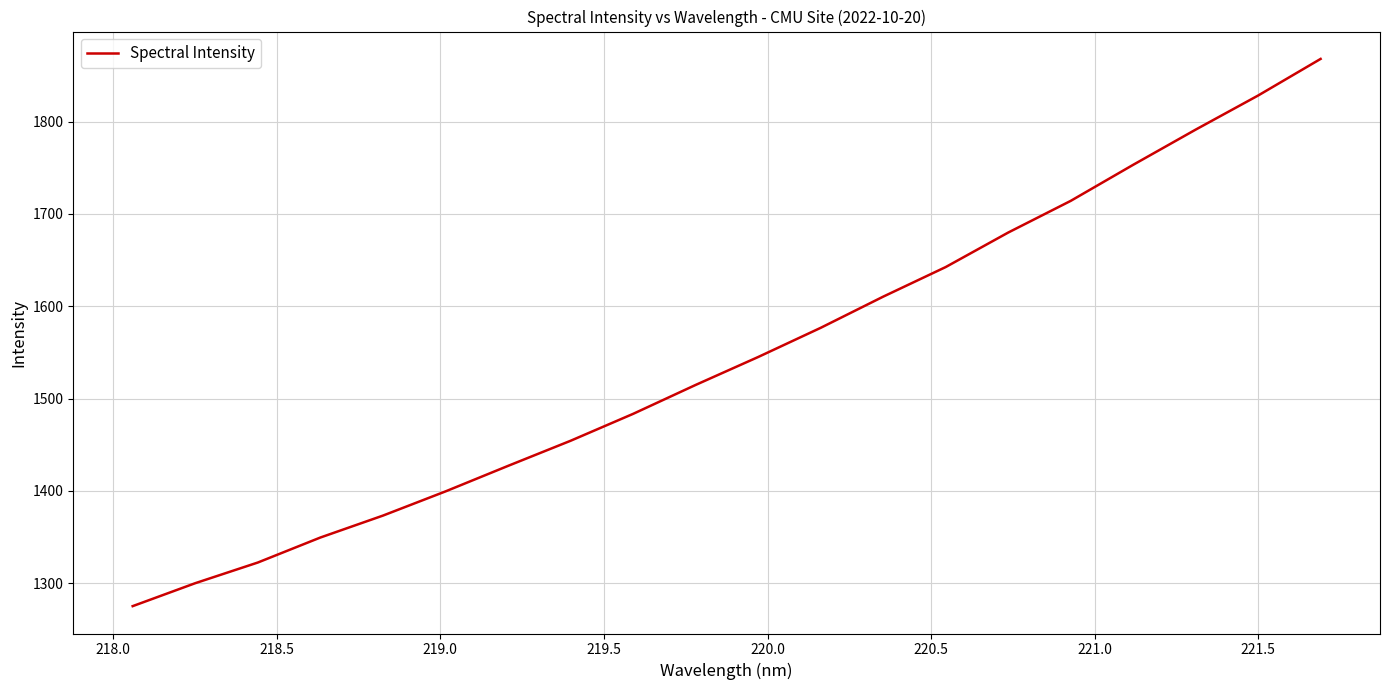

What is the maximum value shown in the chart?

1867.9